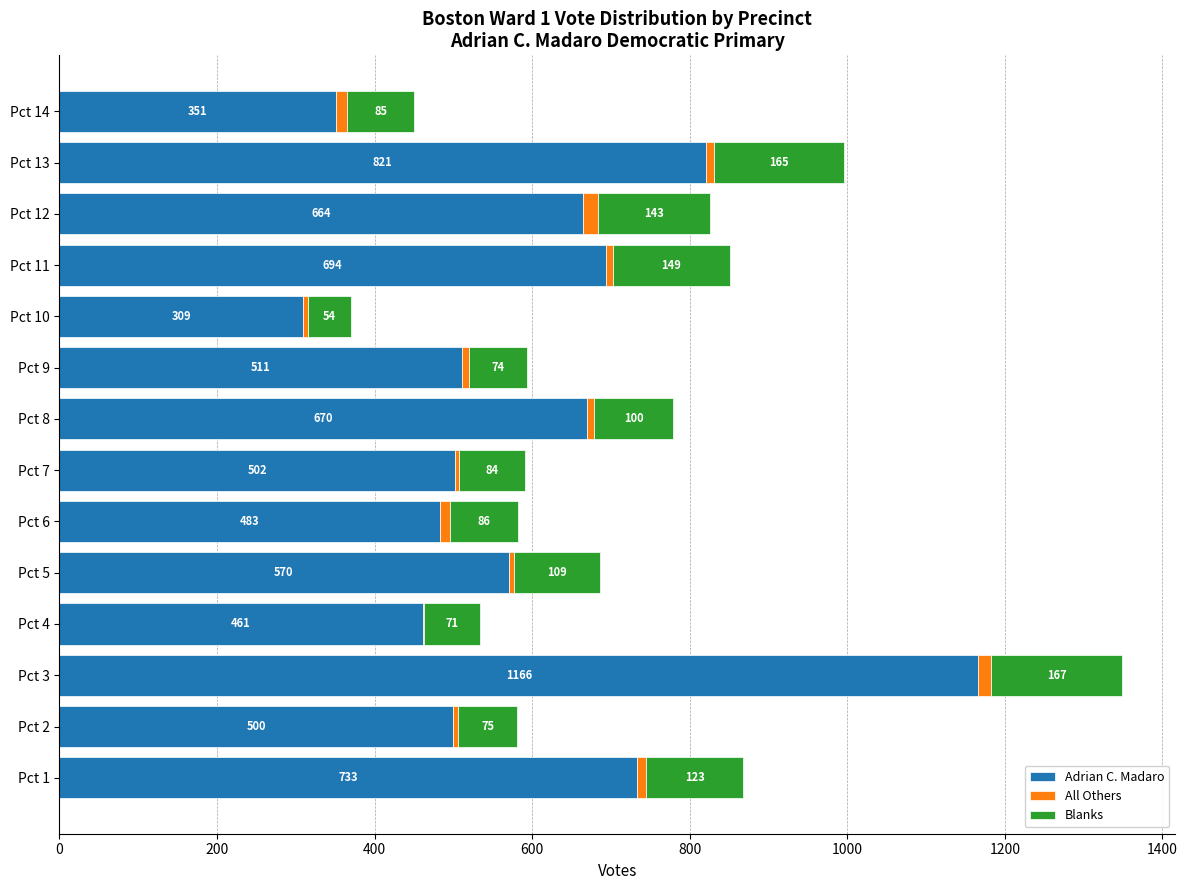

At which category is the sum across all series the highest?

Pct 3